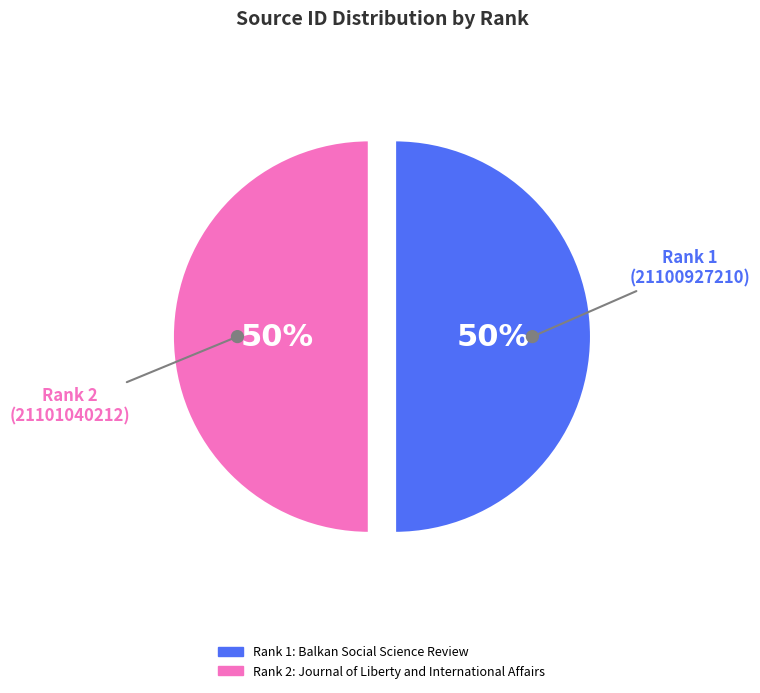

Which category has the smallest portion of the pie?

1